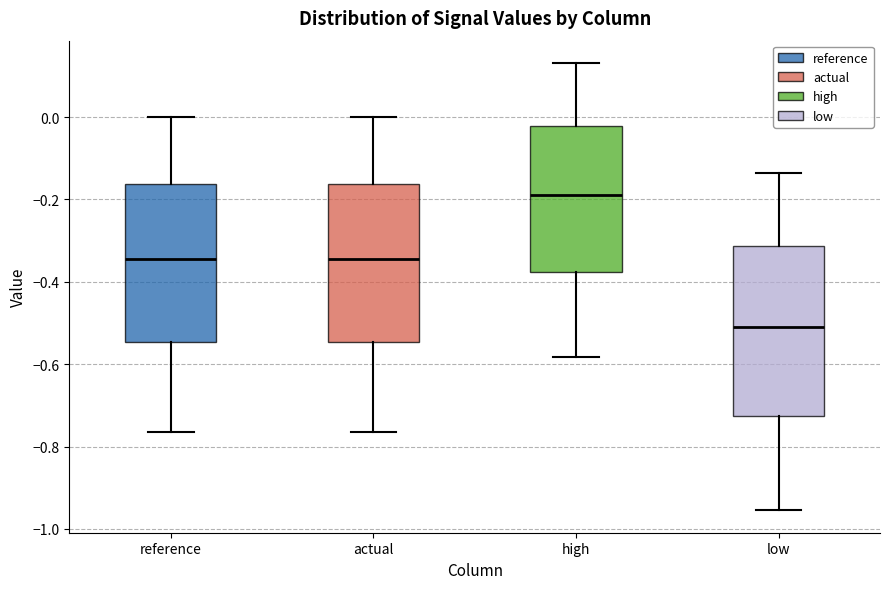

Where is the lower edge of the box for actual on the y-axis? The values are not printed on the chart, so give them approximately, as read against the axis.

-0.54